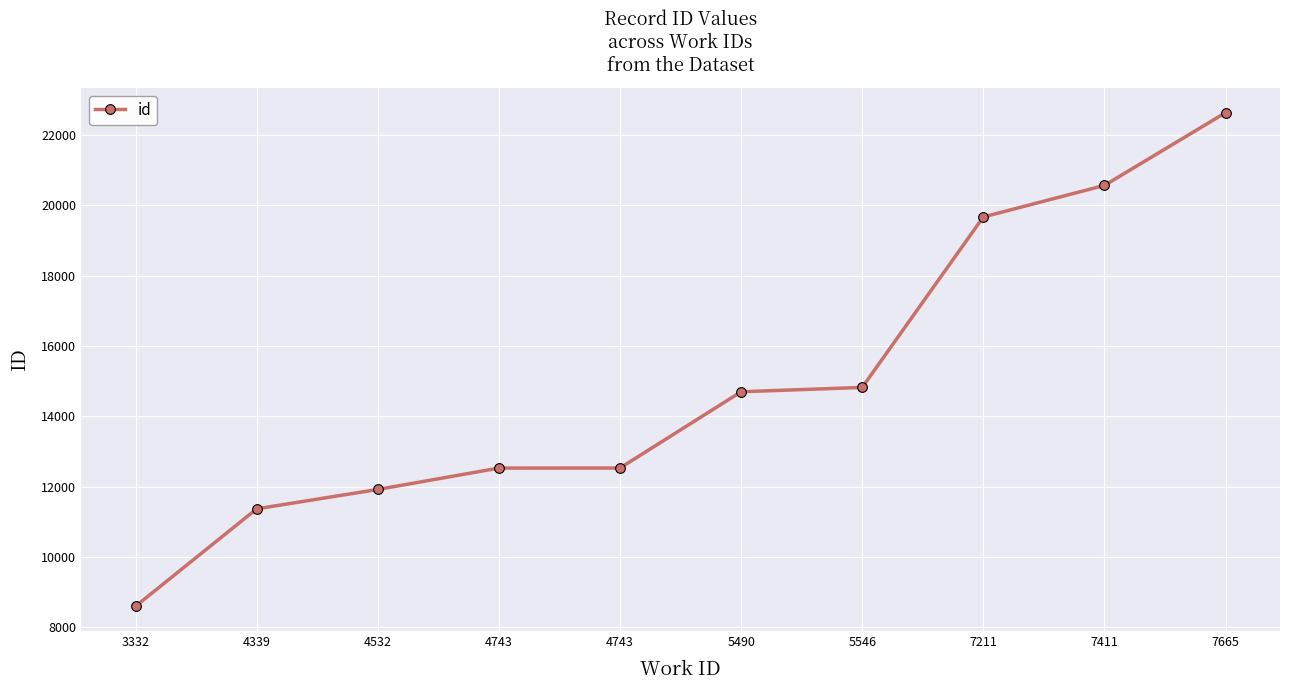

What is the sum of the values at 4339 and 5490?

26071